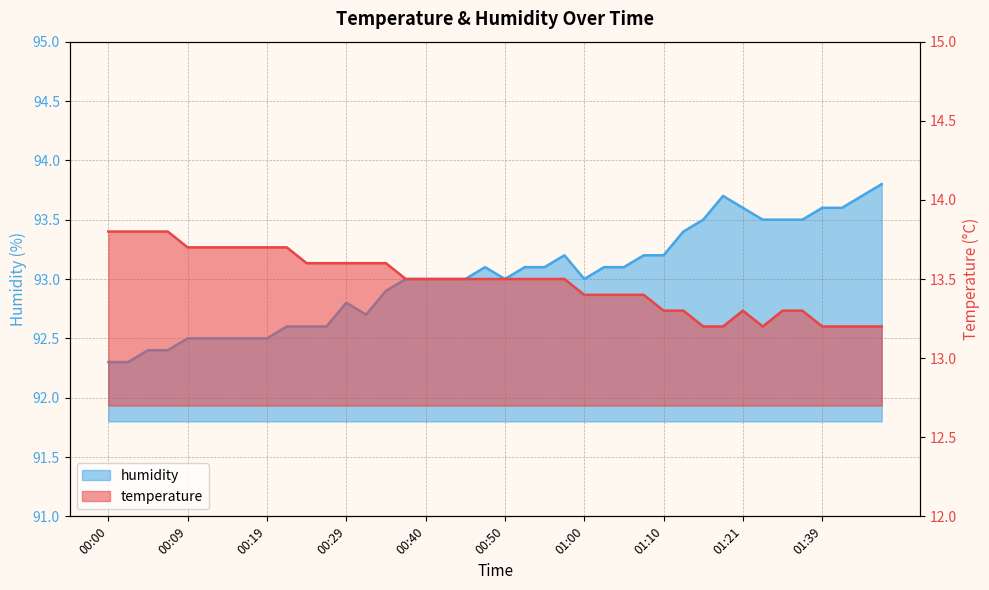

Is the value of temperature at 00:05 greater than the value of humidity at 00:52?

No